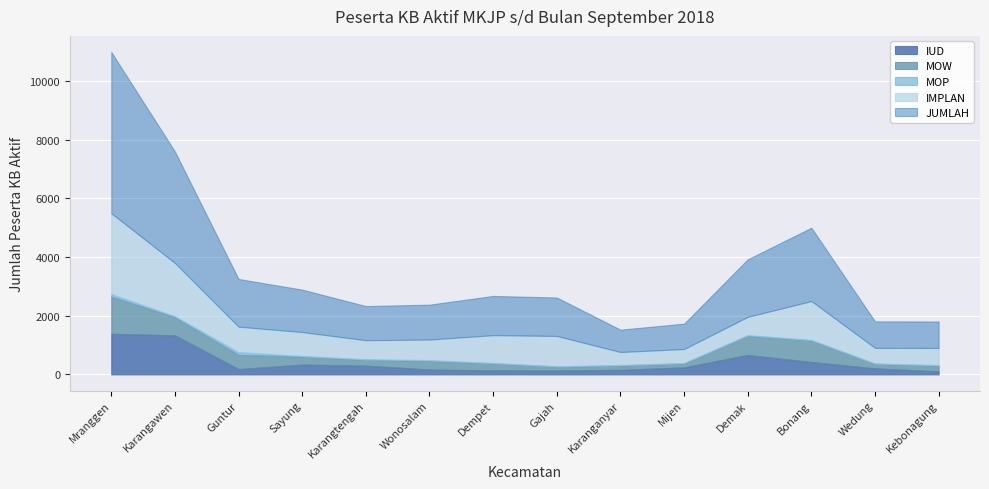

Reading left to right, list all the values displayed in this chart.

IUD: 1384	1331	179	333	297	167	133	129	155	237	662	422	205	101
MOW: 1269	624	486	272	202	295	244	140	146	139	658	742	159	195
MOP: 86	28	93	23	16	24	10	5	19	11	20	8	6	22
IMPLAN: 2757	1817	869	817	650	703	951	1037	443	478	622	1329	534	584
JUMLAH: 5496	3800	1627	1445	1165	1189	1338	1311	763	865	1962	2501	904	902